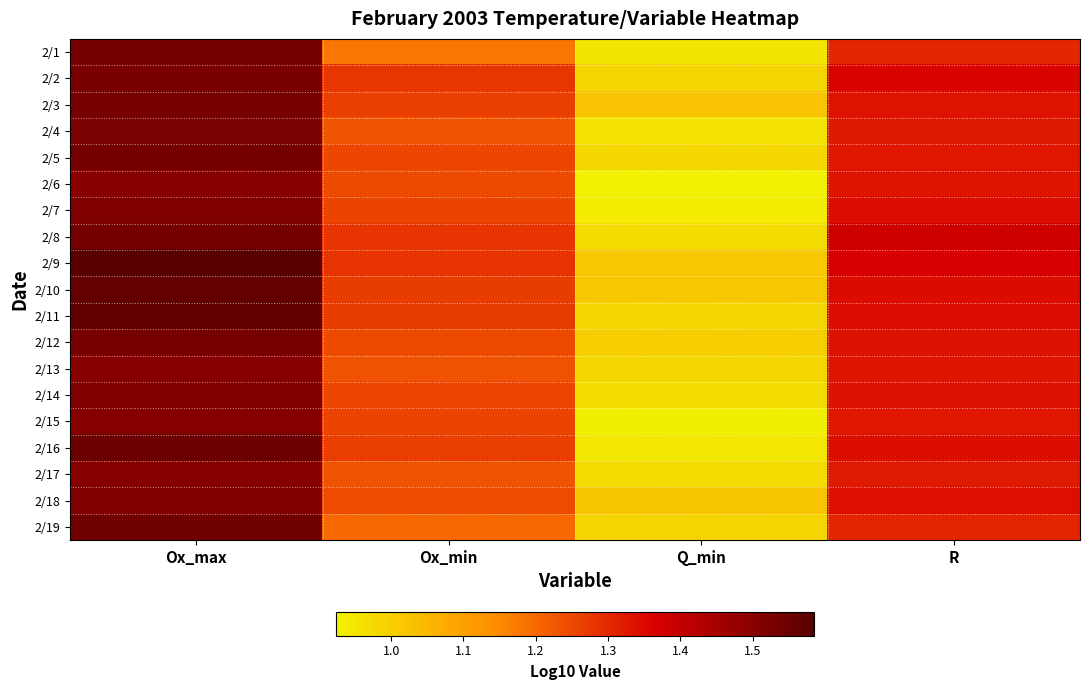

At which category does the chart reach its peak across all series?

Ox_max